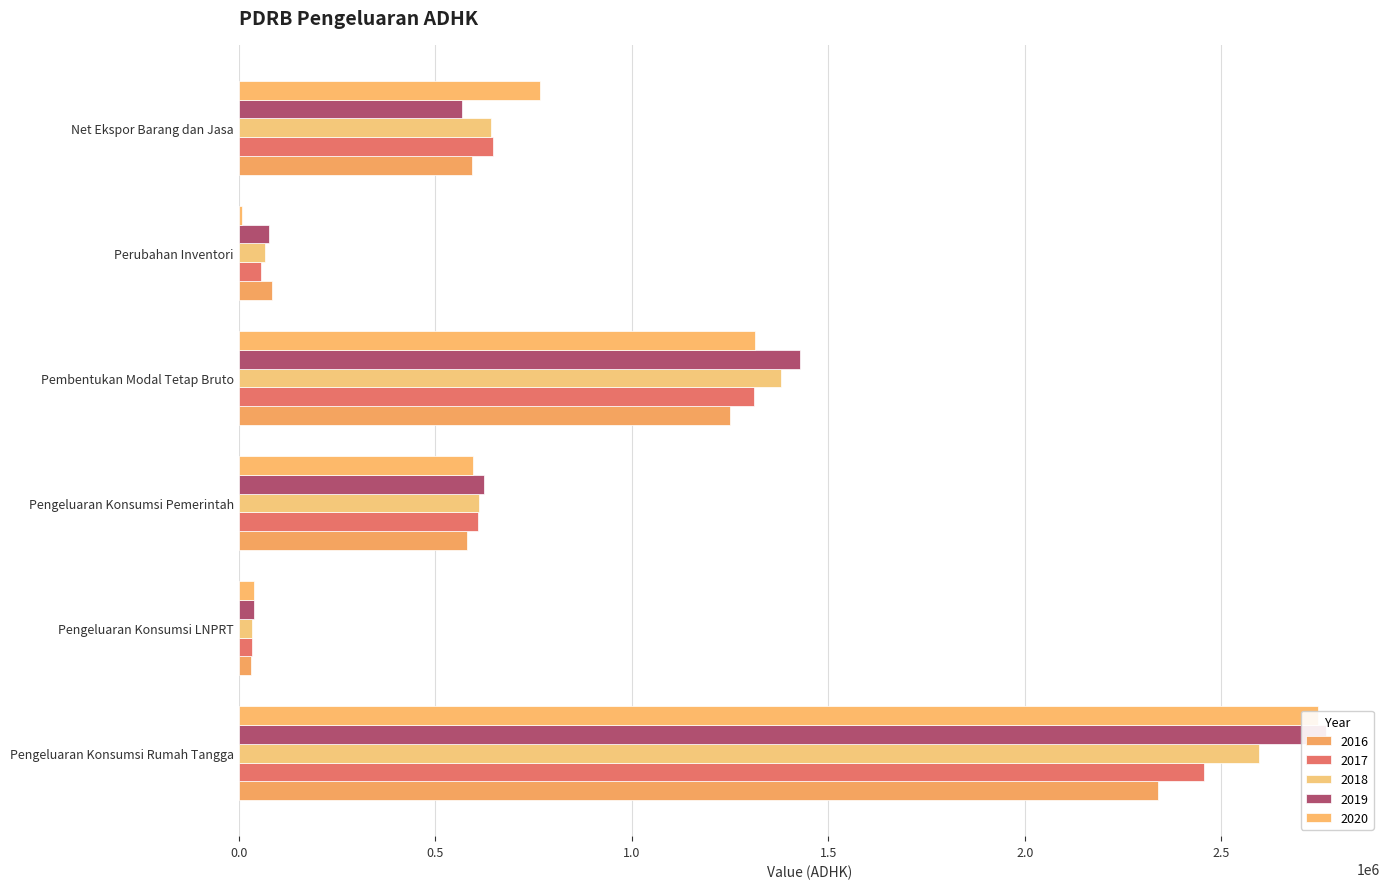

What position from the right is Pembentukan Modal Tetap Bruto?

3